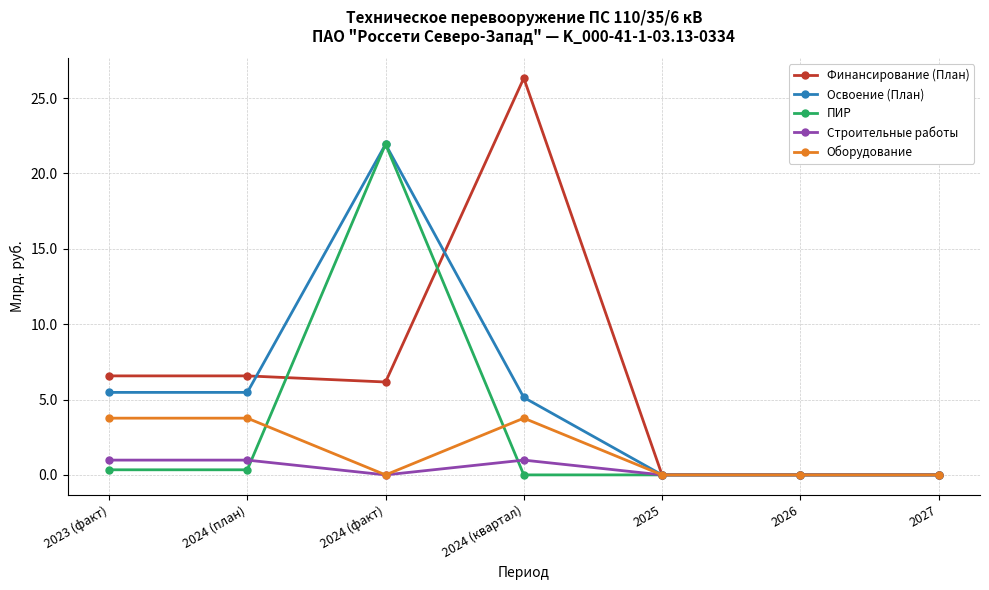

What is the label of the 1st point from the left?

2023 (факт)